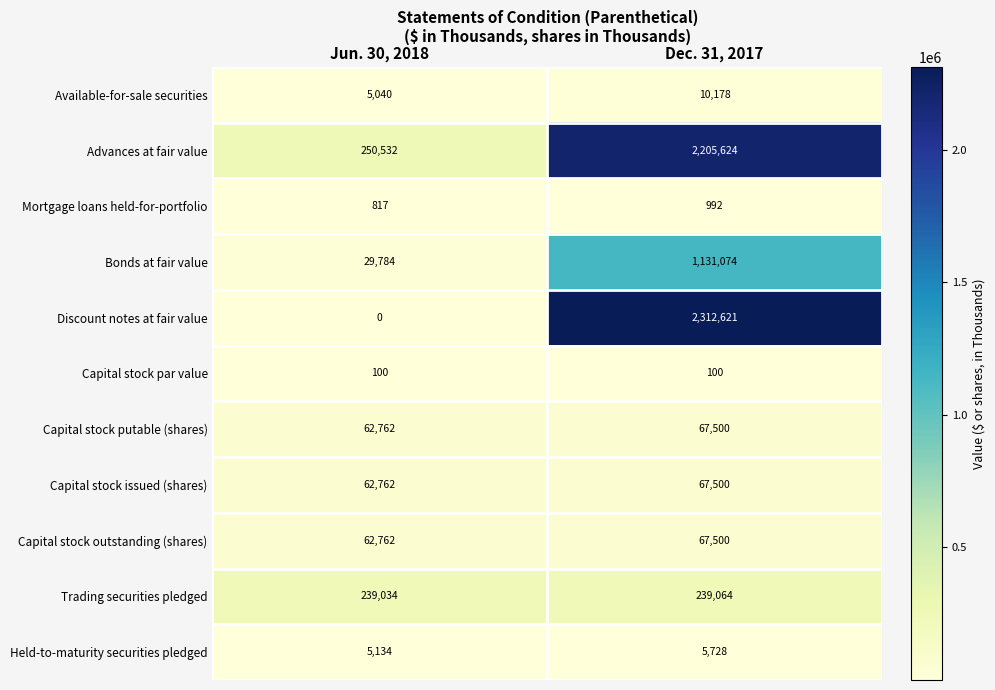

The value of Mortgage loans held-for-portfolio at Dec. 31, 2017 is 1746. True or false?

False